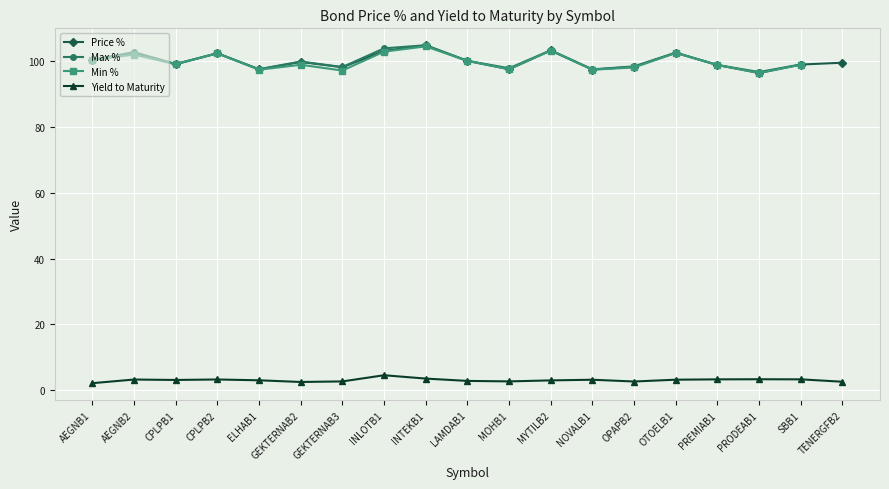

Does the chart display data point markers on the line(s)?

Yes